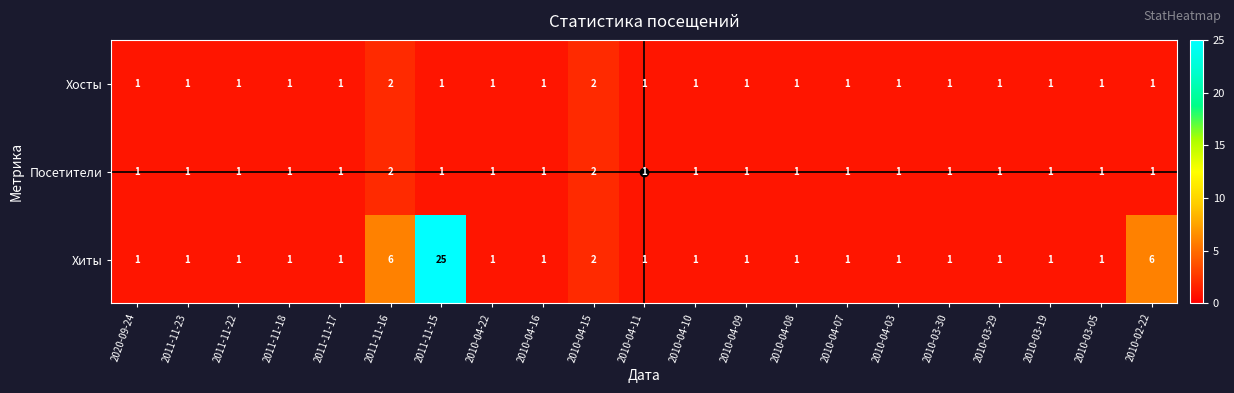

Which series has the widest spread of values?

Хиты